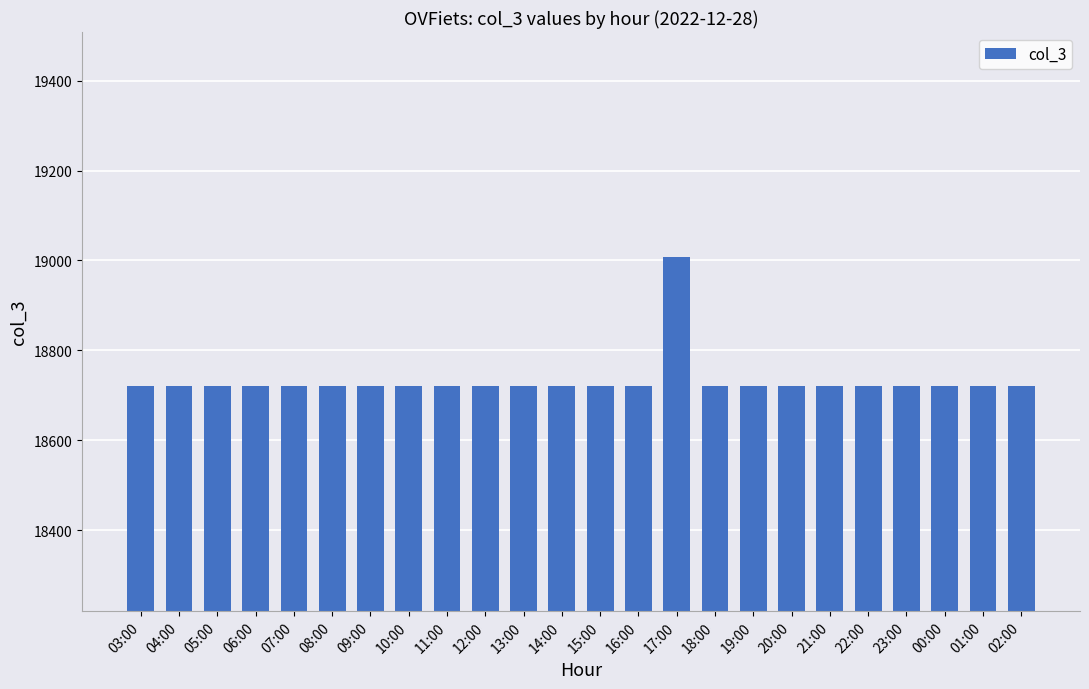

How many values exceed 18720?

1